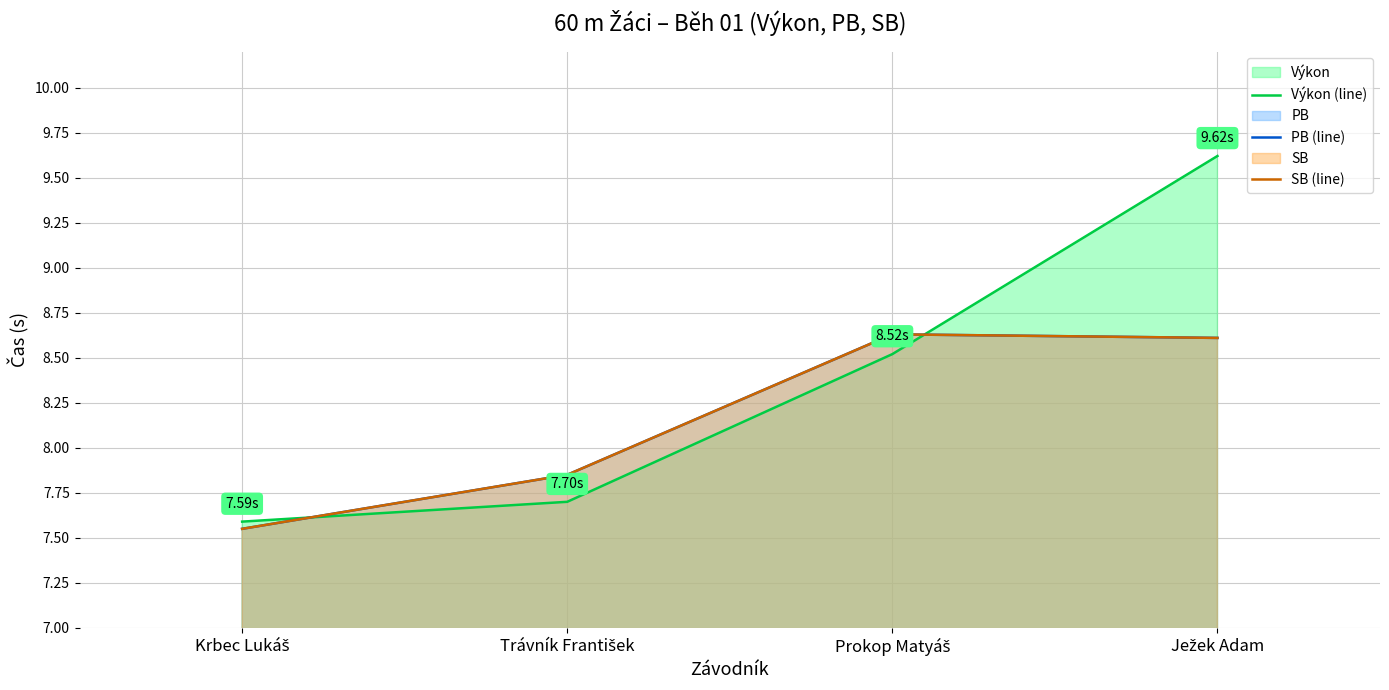

The value of Výkon (line) at Prokop Matyáš is 12.8. True or false?

False